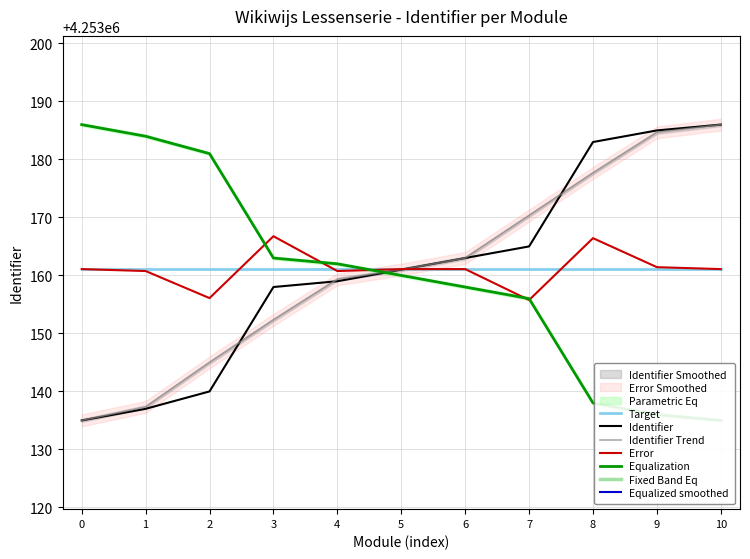

True or false: Target has a value of 7385015.5 at 4.

False